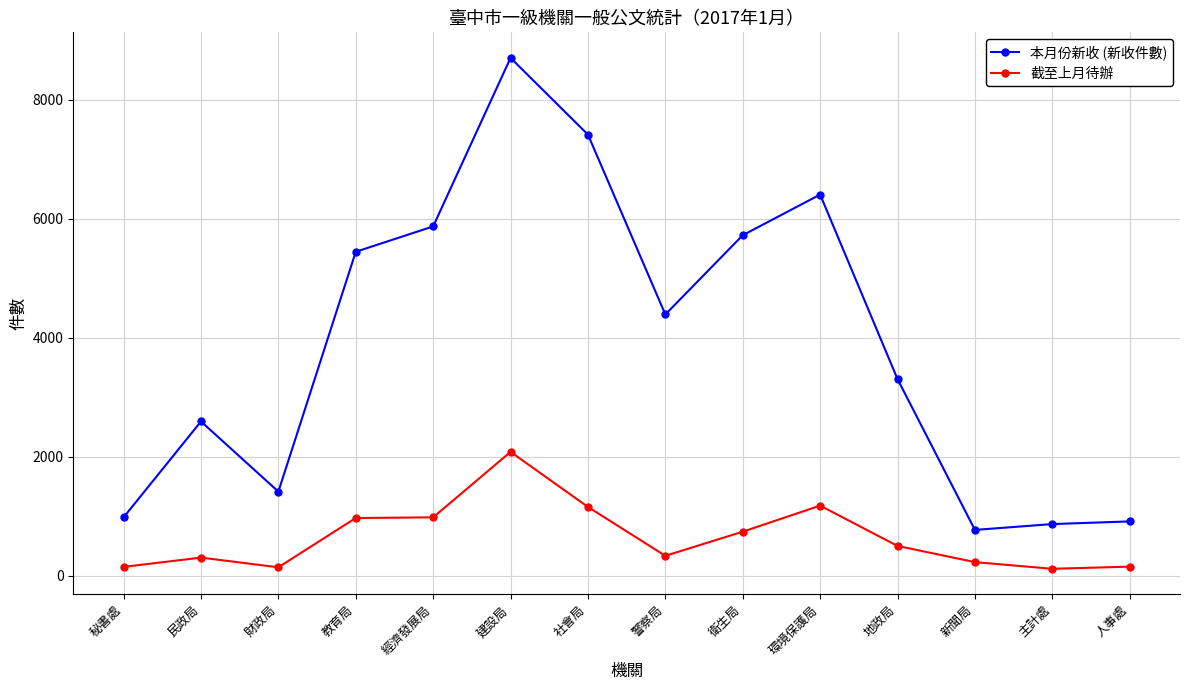

True or false: 本月份新收 (新收件數) and 截至上月待辦 cross at least once.

False